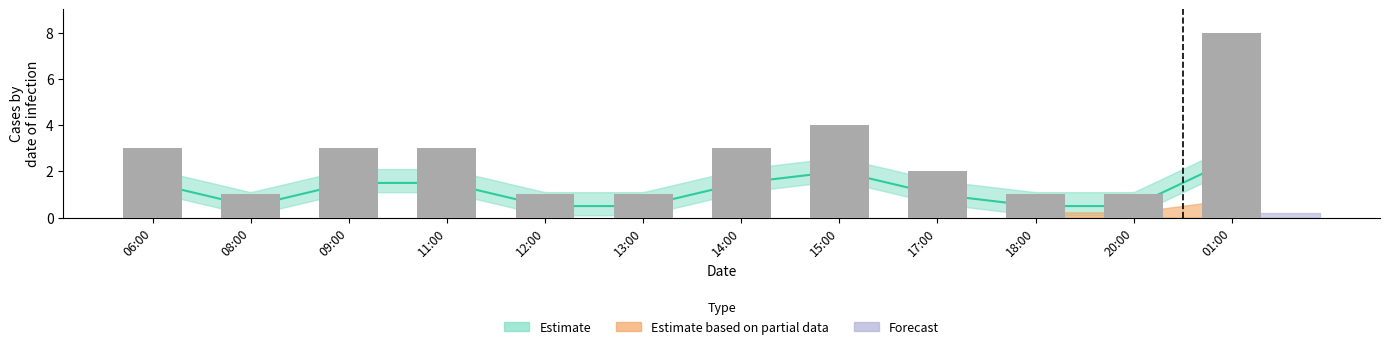

Rank the categories by value from lowest to highest.

08:00, 12:00, 13:00, 18:00, 20:00, 17:00, 06:00, 09:00, 11:00, 14:00, 15:00, 01:00